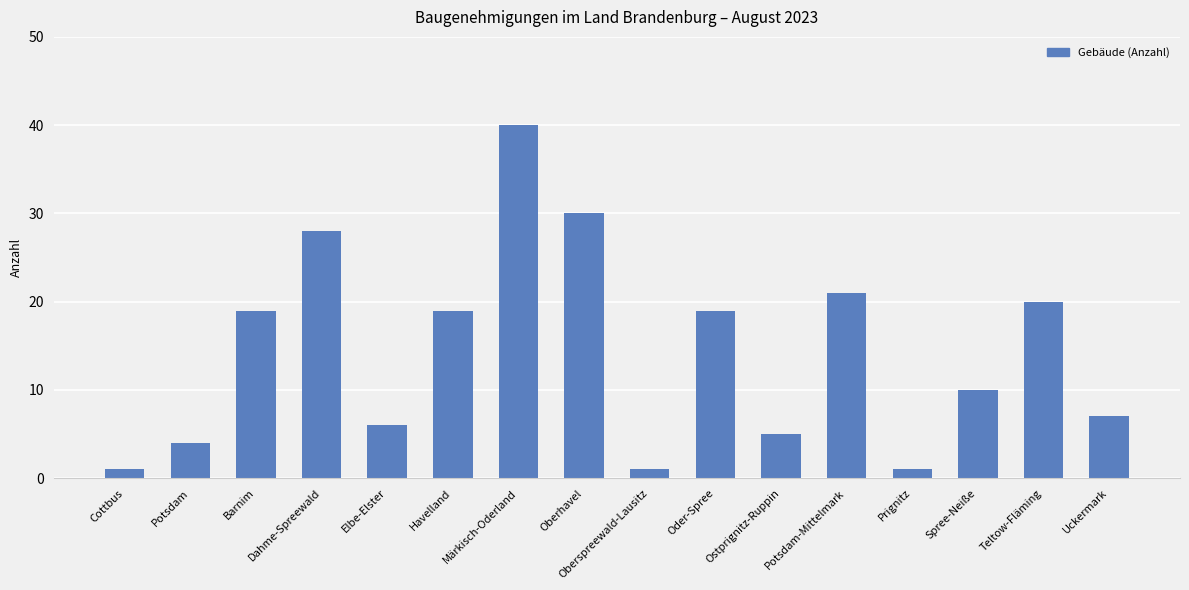

At which label is the value closest to 20?

Teltow-Fläming